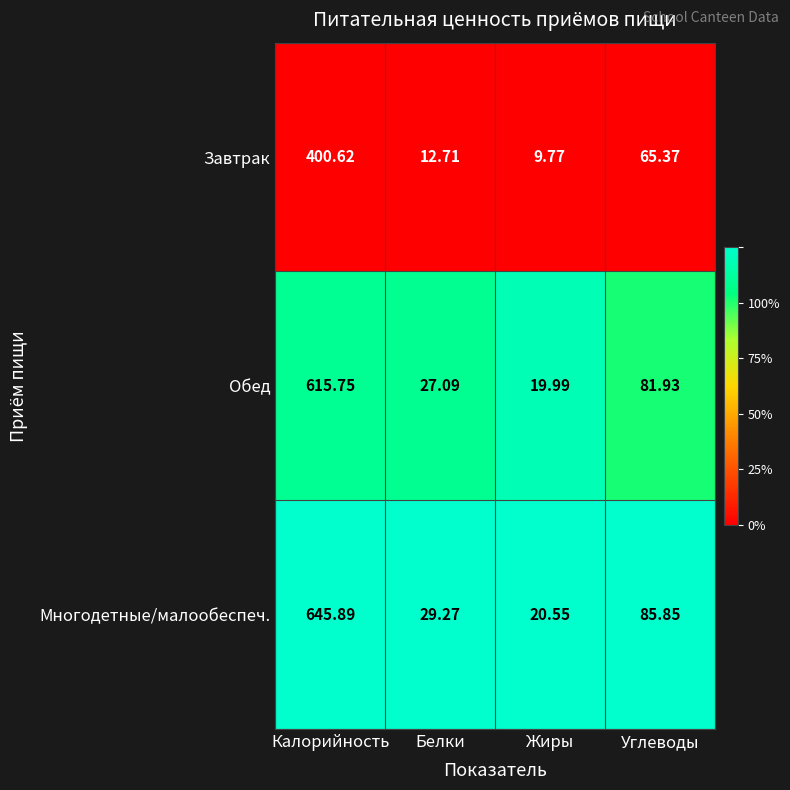

At which label does Завтрак first exceed 65?

Калорийность